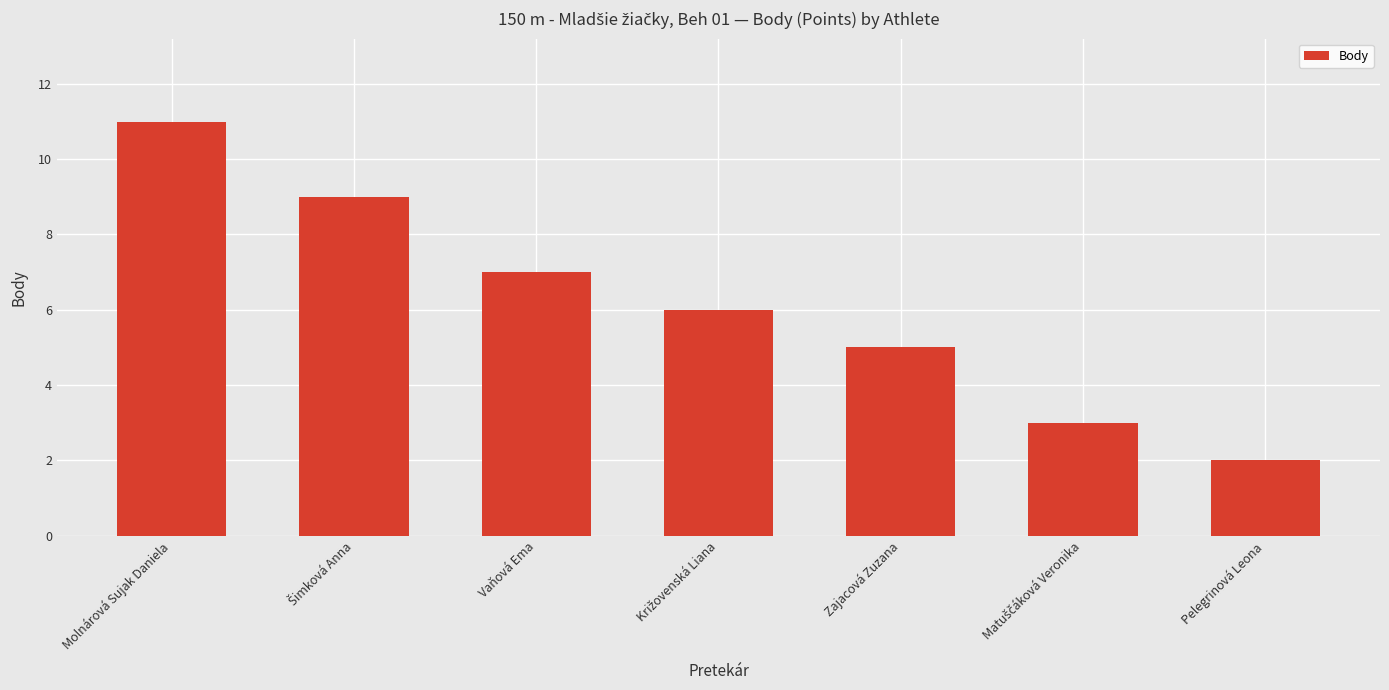

Reading right to left, list all the values displayed in this chart.

2	3	5	6	7	9	11